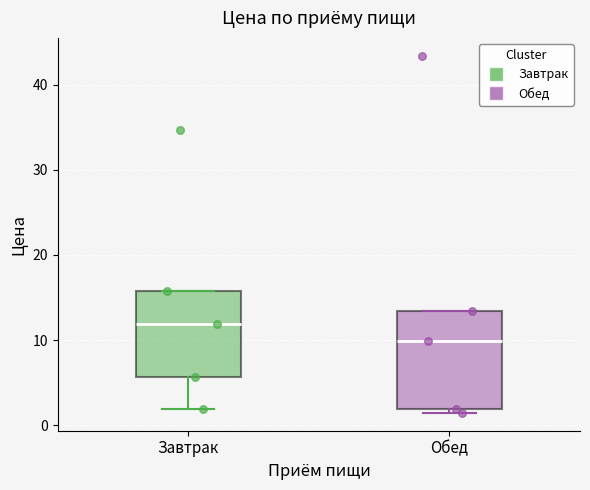

Reading left to right, transcribe this box plot: for each box, give where its median line is, the range the box spans, and where its two whiskers end, as read against the y-axis. The values are not printed on the chart, so give them approximately, as read against the axis.

Завтрак: median 12, box 6 to 16, whiskers 2 to 16
Обед: median 10, box 2 to 13, whiskers 1 to 13